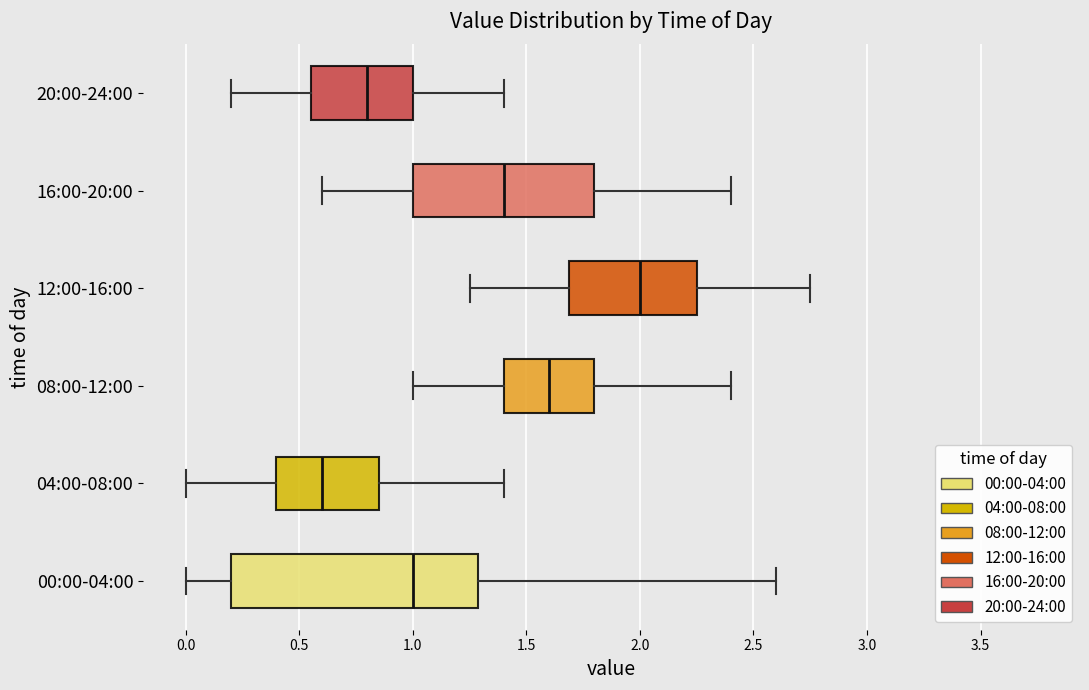

Reading bottom to top, read every box against the x-axis: the position of its median line, the range the box covers, and the ends of its whiskers. The values are not printed on the chart, so give them approximately, as read against the axis.

00:00-04:00: median 1.00, box 0.20 to 1.30, whiskers 0.00 to 2.60
04:00-08:00: median 0.60, box 0.40 to 0.85, whiskers 0.00 to 1.40
08:00-12:00: median 1.60, box 1.40 to 1.80, whiskers 1.00 to 2.40
12:00-16:00: median 2.00, box 1.70 to 2.25, whiskers 1.25 to 2.75
16:00-20:00: median 1.40, box 1.00 to 1.80, whiskers 0.60 to 2.40
20:00-24:00: median 0.80, box 0.55 to 1.00, whiskers 0.20 to 1.40